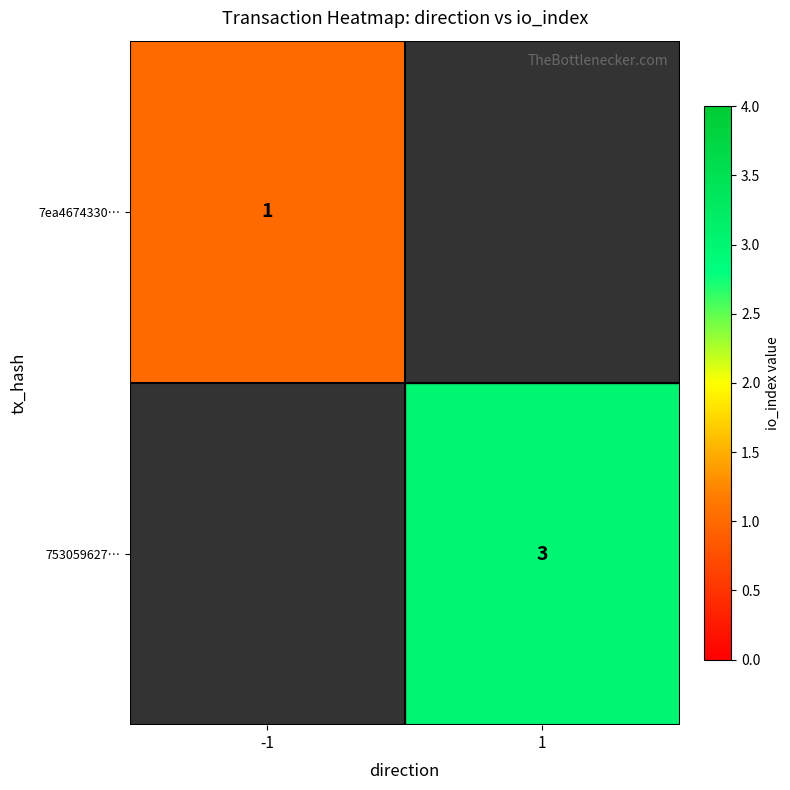

At how many categories does at least one series exceed 1?

1